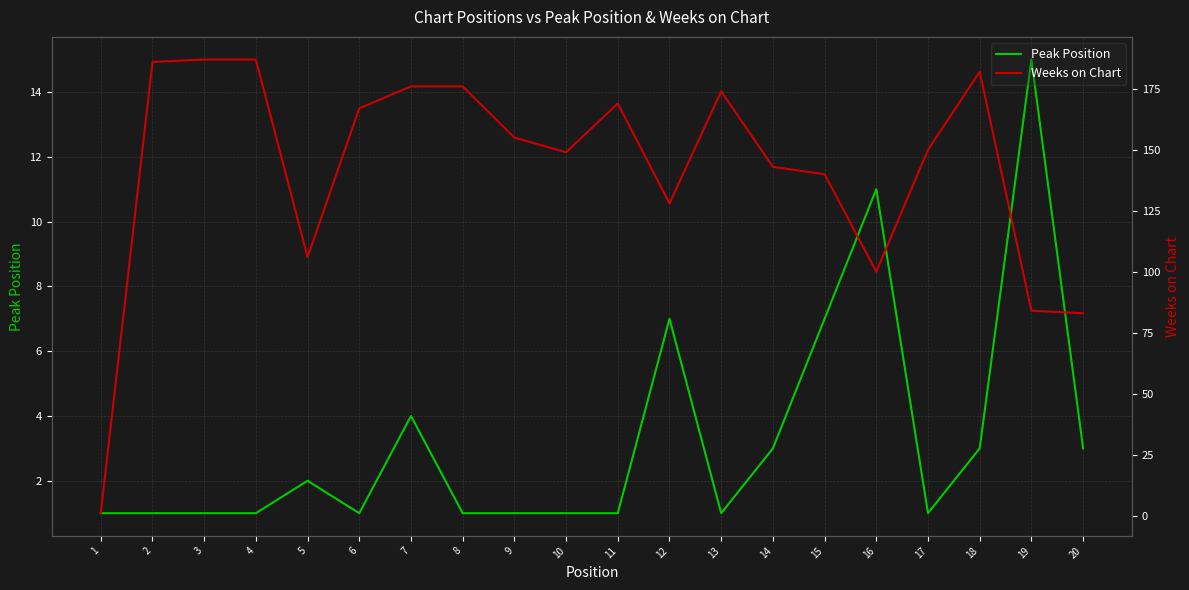

Which series has the largest total across all categories?

Weeks on Chart